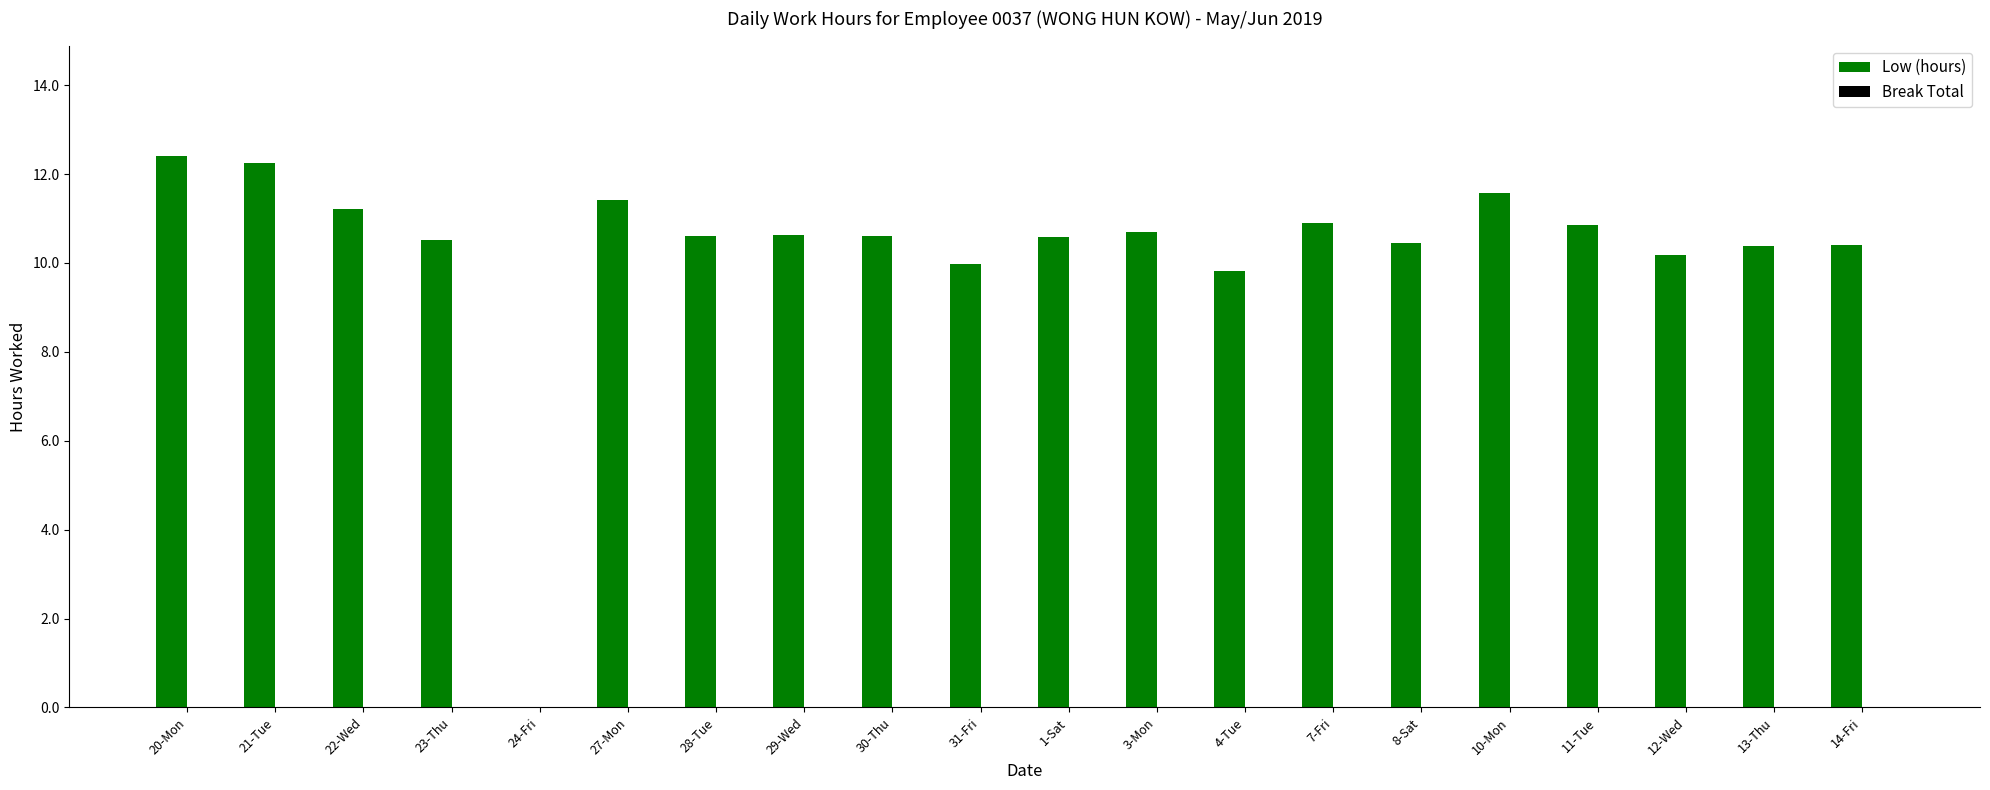

What is the greatest value displayed?

12.4